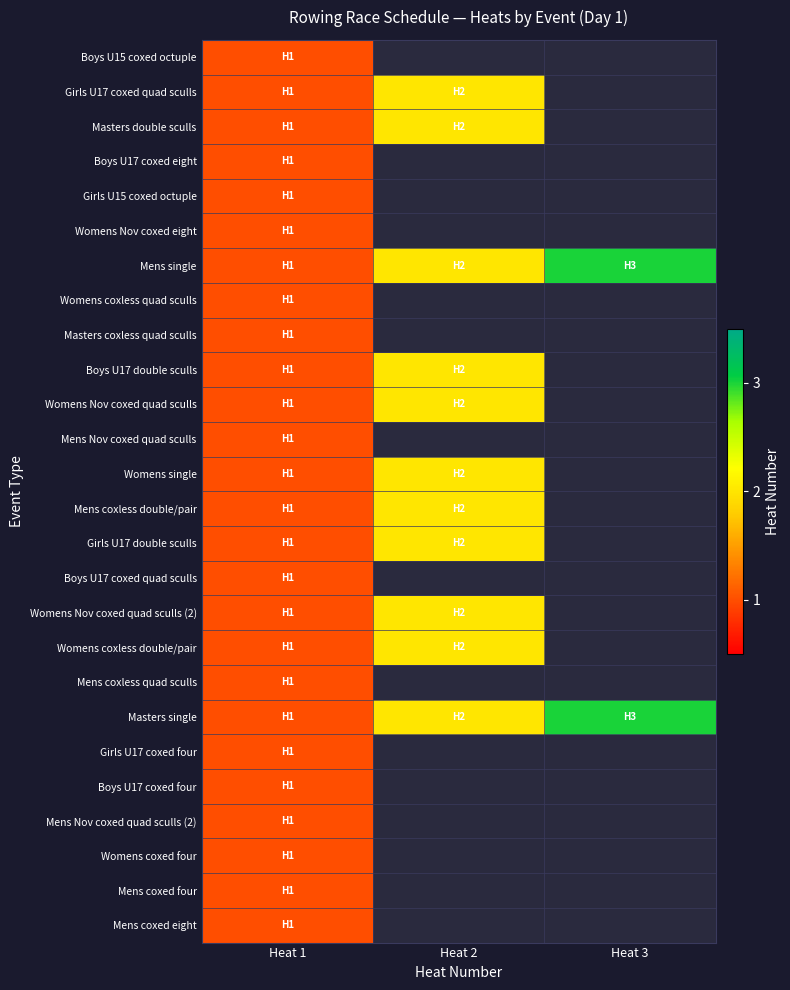

True or false: Girls U15 coxed octuple has a value of 0.4 at Heat 1.

False